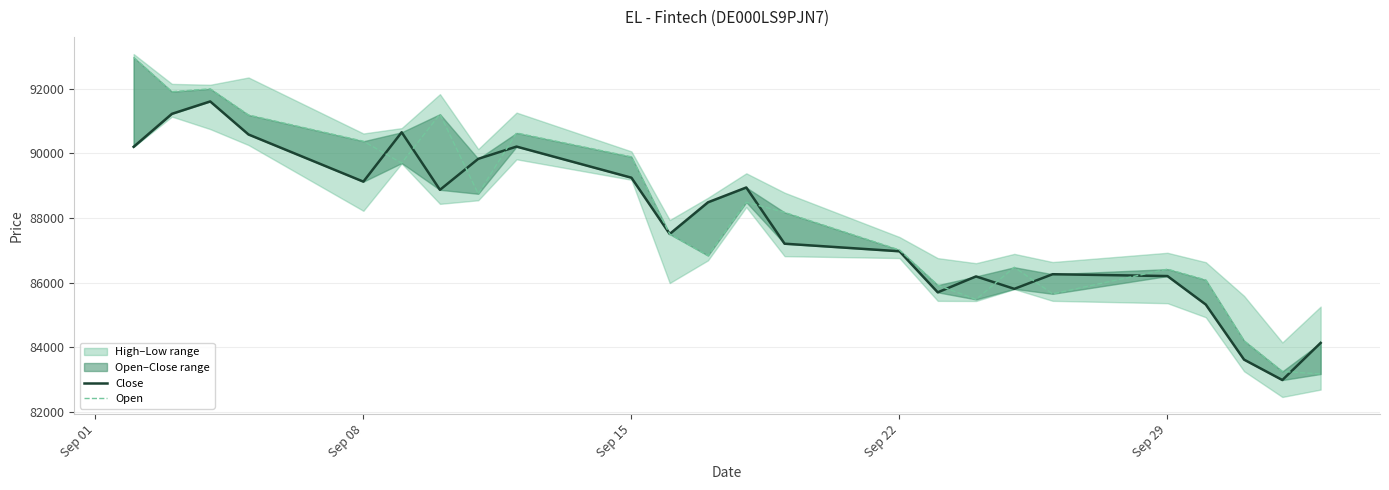

What is the difference between the second highest and minimum values in the Open series?

8818